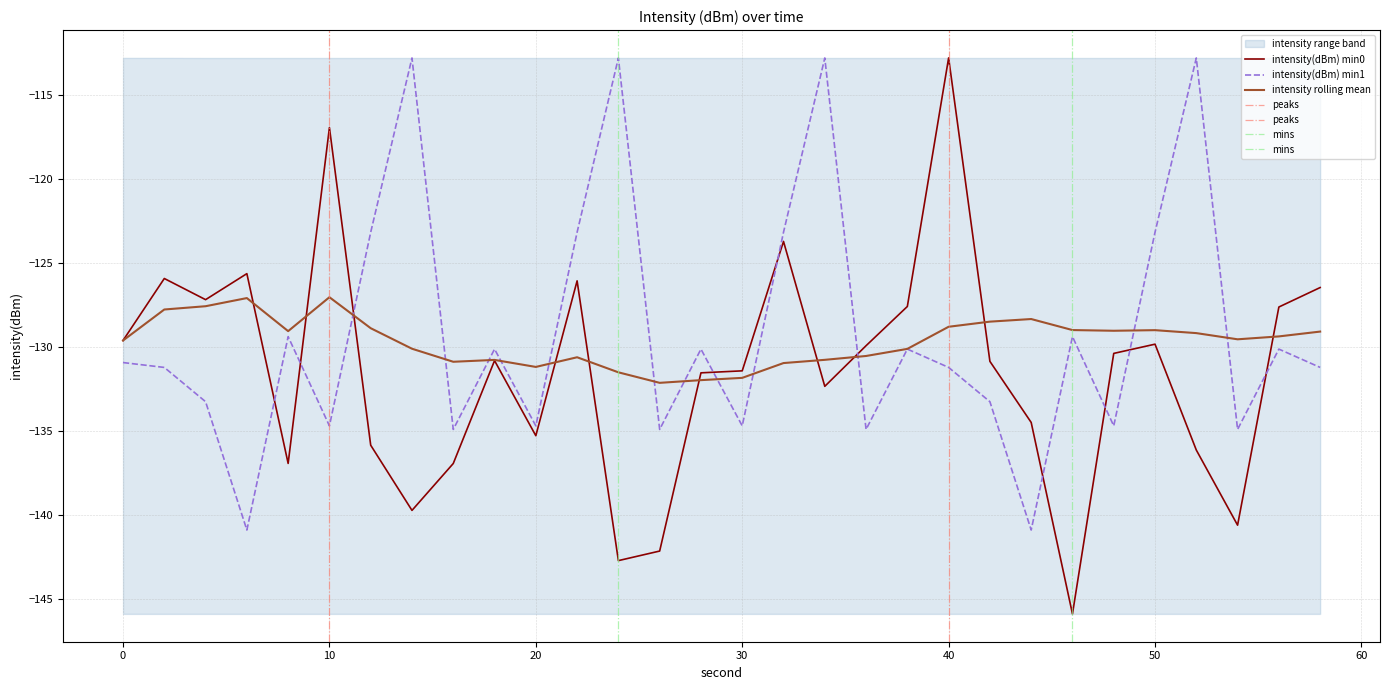

The intensity(dBm) min1 series shows -123.2 at 22. True or false?

True